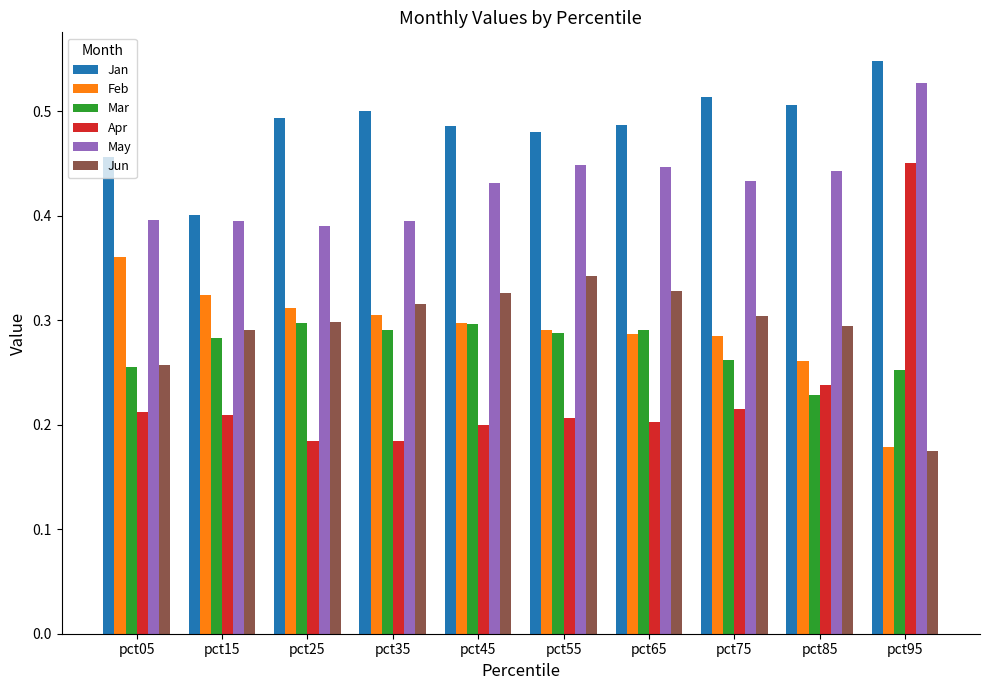

What is the sum of all Feb values?

2.9